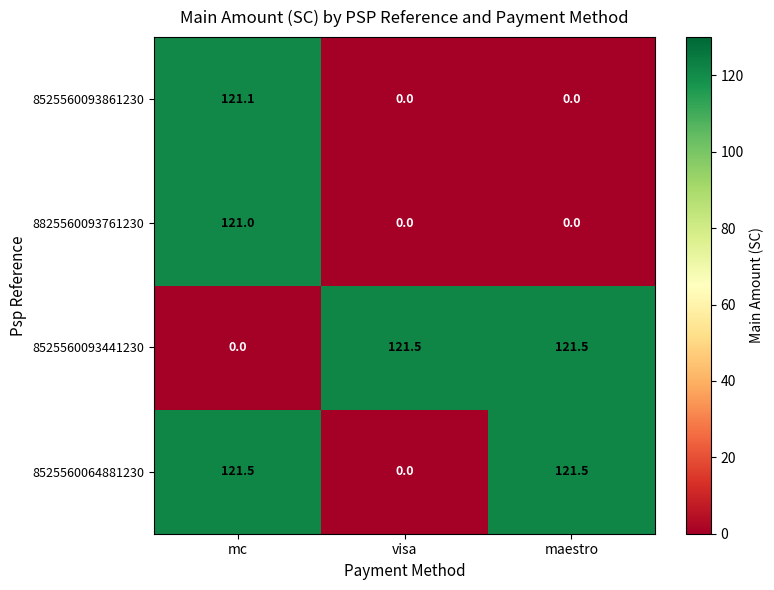

Reading left to right, extract all data points from this chart.

8525560093861230: 121.1	0.0	0.0
8825560093761230: 121.0	0.0	0.0
8525560093441230: 0.0	121.5	121.5
8525560064881230: 121.5	0.0	121.5